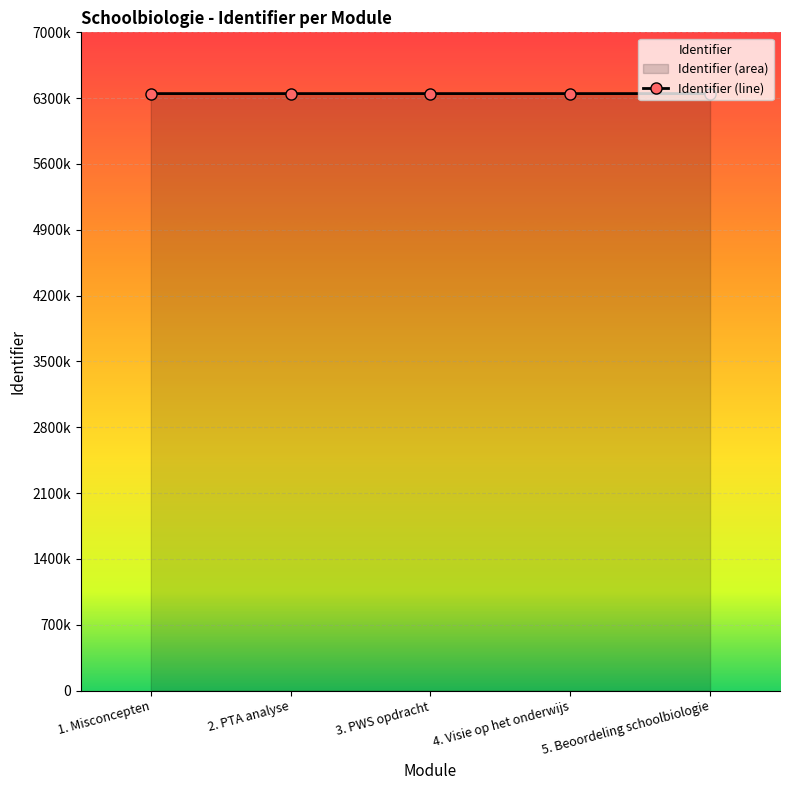

Rank the categories by value from highest to lowest.

5. Beoordeling schoolbiologie, 4. Visie op het onderwijs, 3. PWS opdracht, 2. PTA analyse, 1. Misconcepten